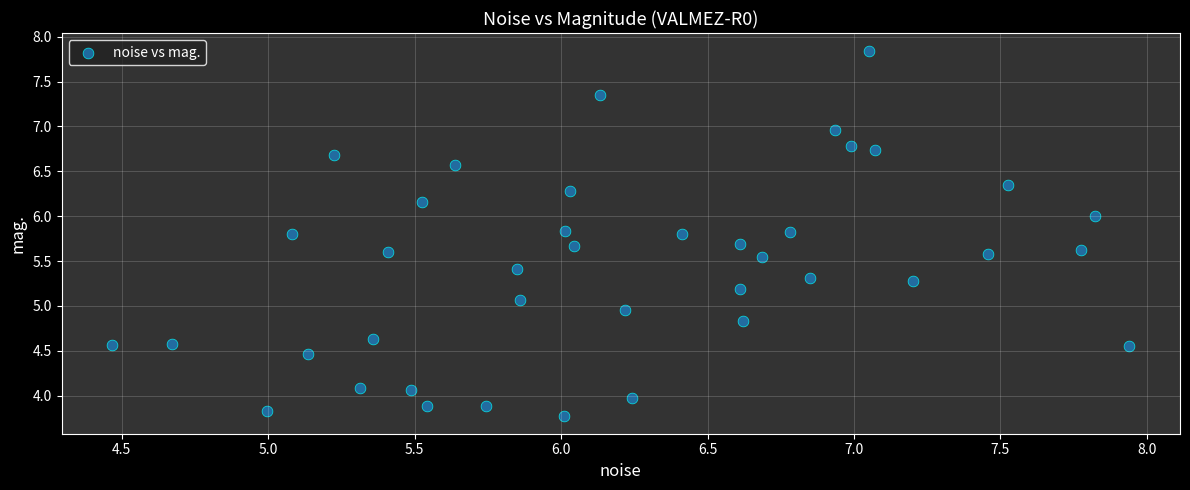

What is the range of Y values (max minus min)?

4.1